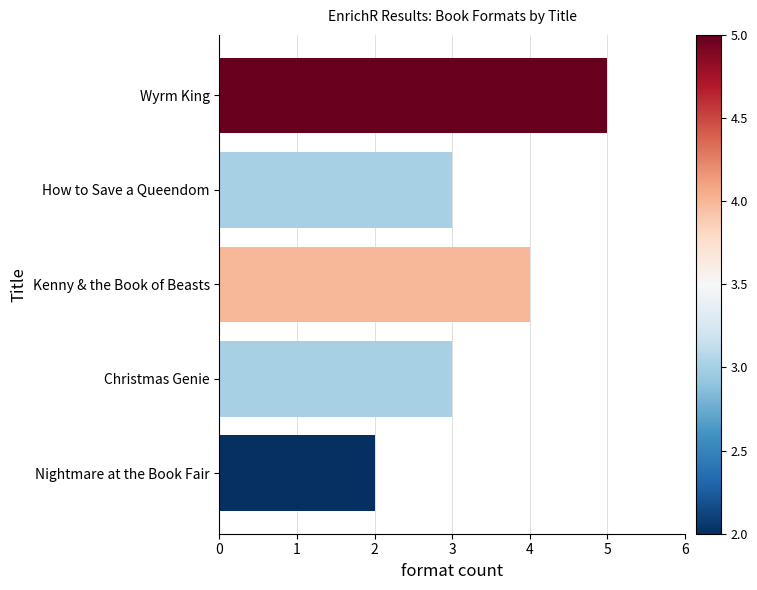

What is the change in value from How to Save a Queendom to Kenny & the Book of Beasts?

+1